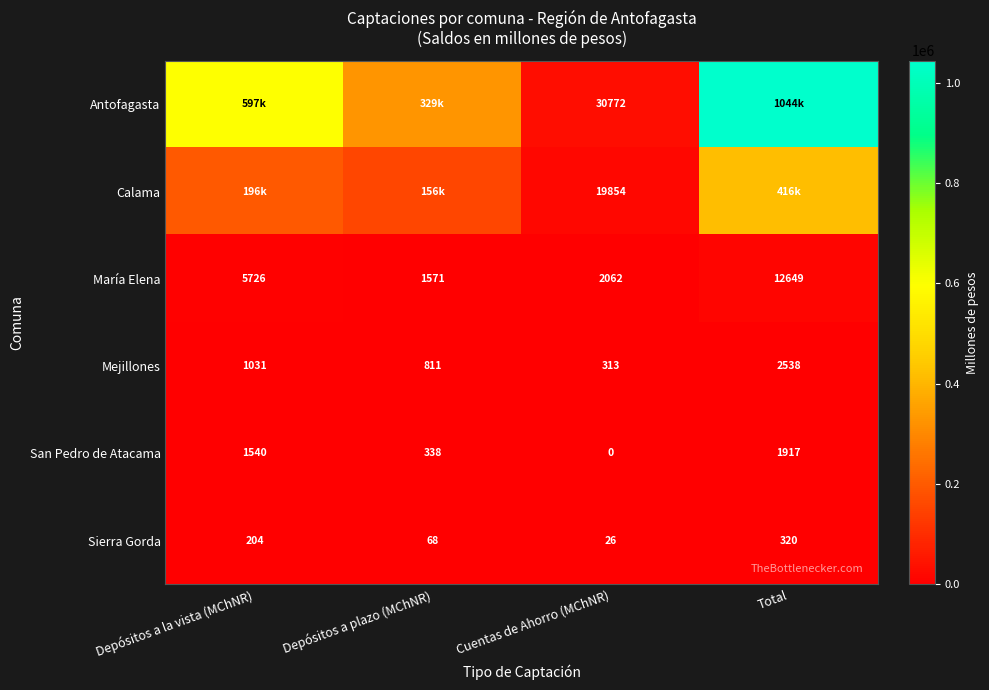

Which category has the lowest value across all series?

Cuentas de Ahorro (MChNR)